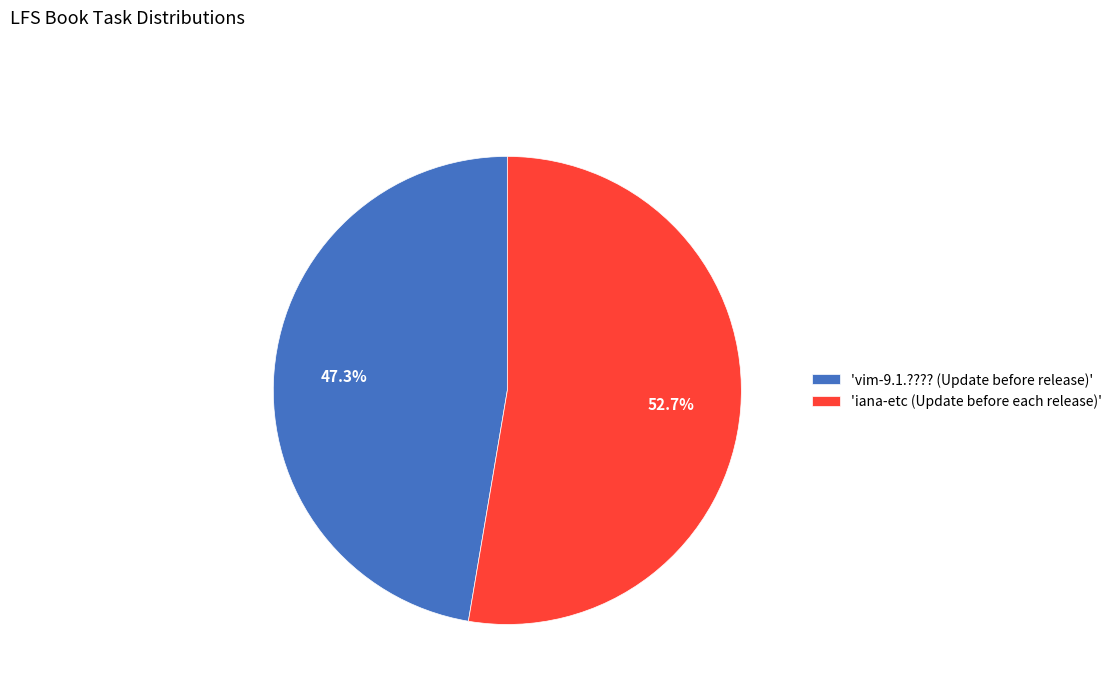

Rank the categories by value from highest to lowest.

'iana-etc (Update before each release)', 'vim-9.1.???? (Update before release)'